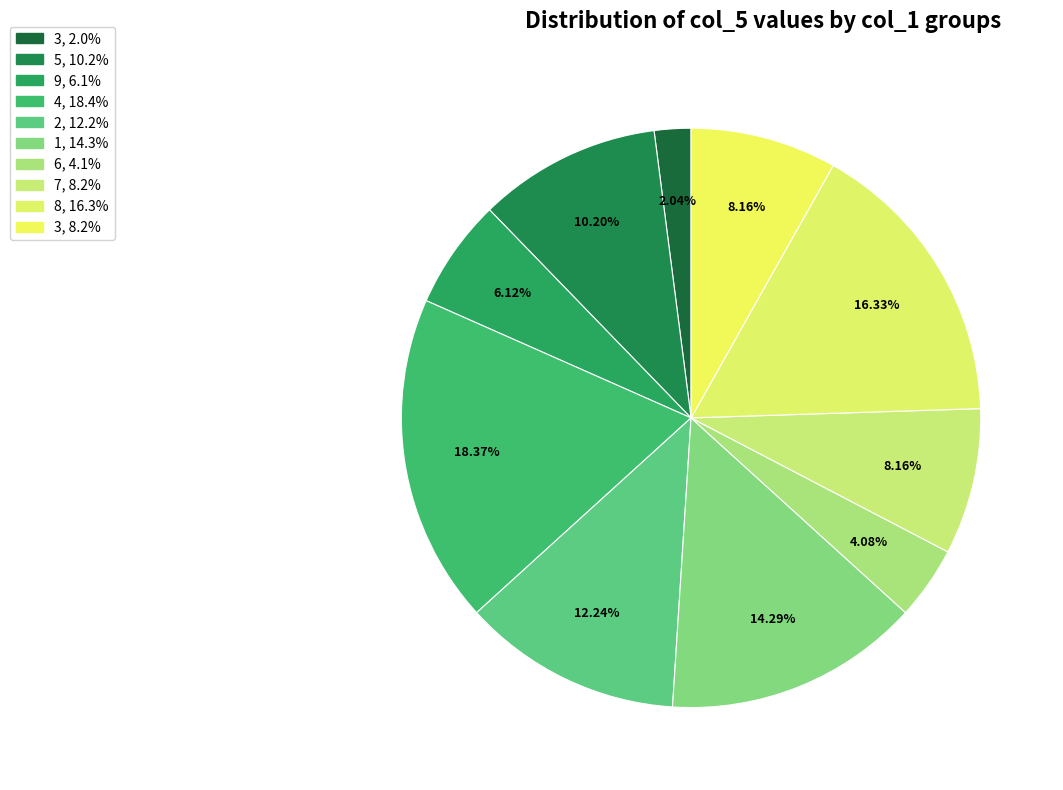

How many slices are in this pie chart?

10